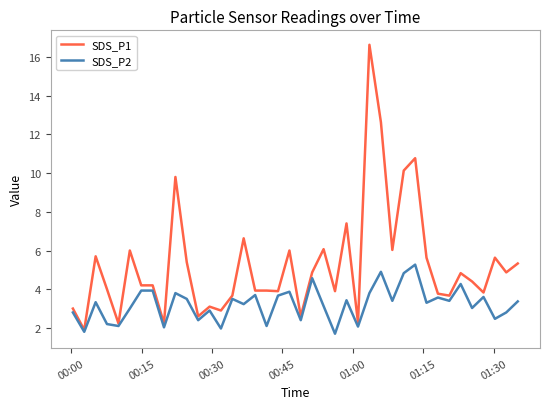

Which series has the largest range (max minus min)?

SDS_P1